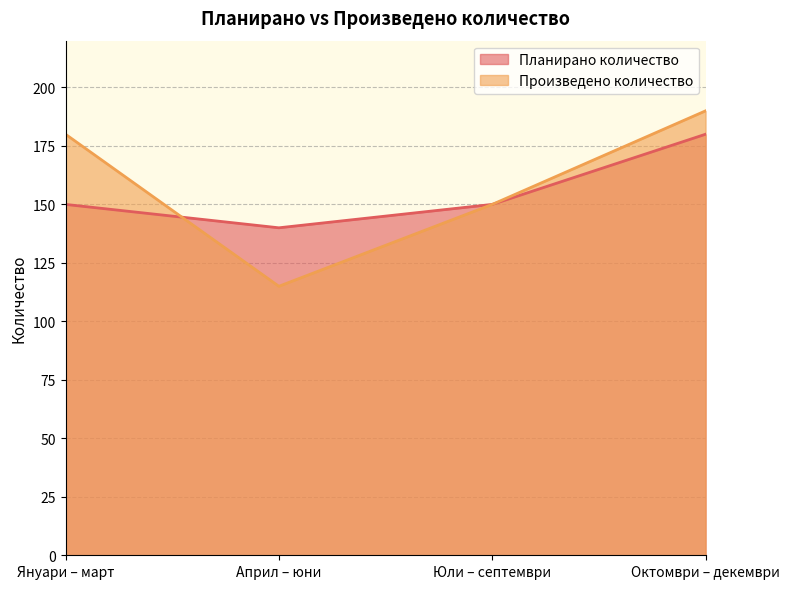

Where is the first local minimum for Планирано количество?

Април – юни